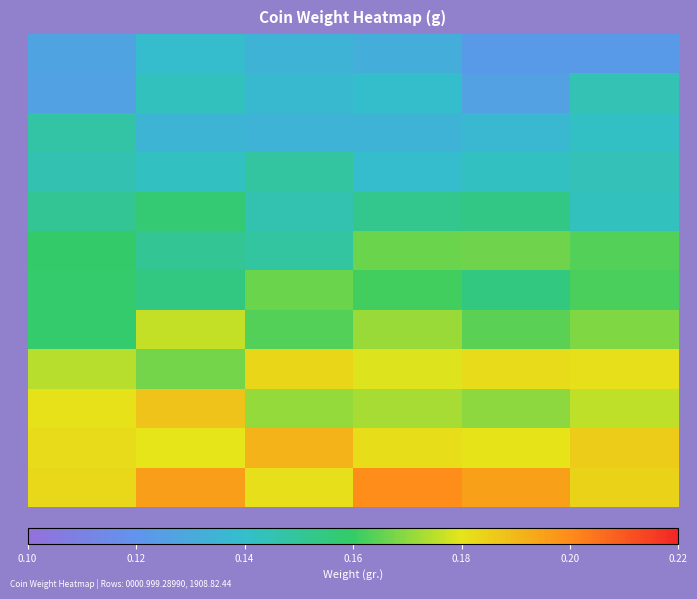

At how many categories does at least one series exceed 0?

6